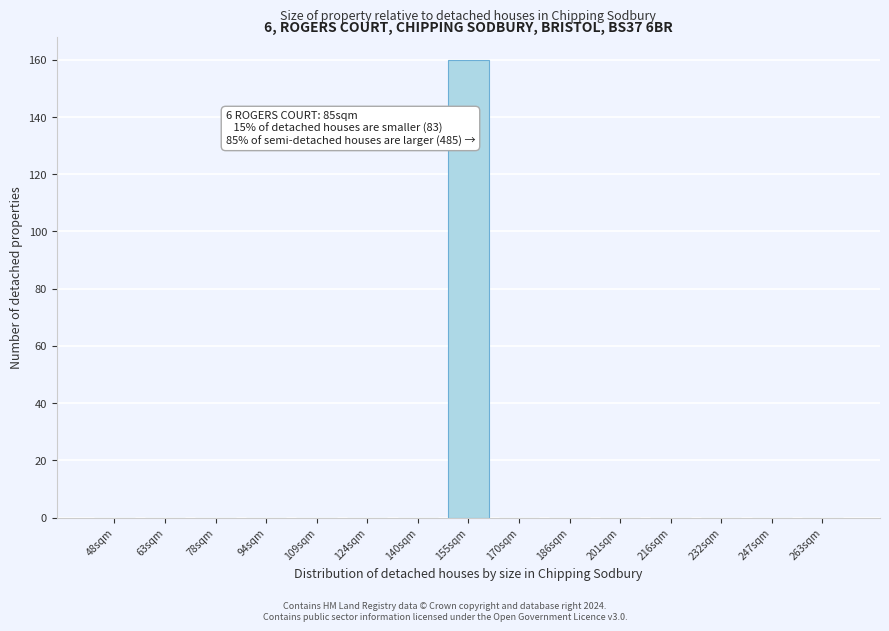

Reading left to right, transcribe all the data shown in this chart.

48sqm=0	63sqm=0	78sqm=0	94sqm=0	109sqm=0	124sqm=0	140sqm=0	155sqm=160	170sqm=0	186sqm=0	201sqm=0	216sqm=0	232sqm=0	247sqm=0	263sqm=0